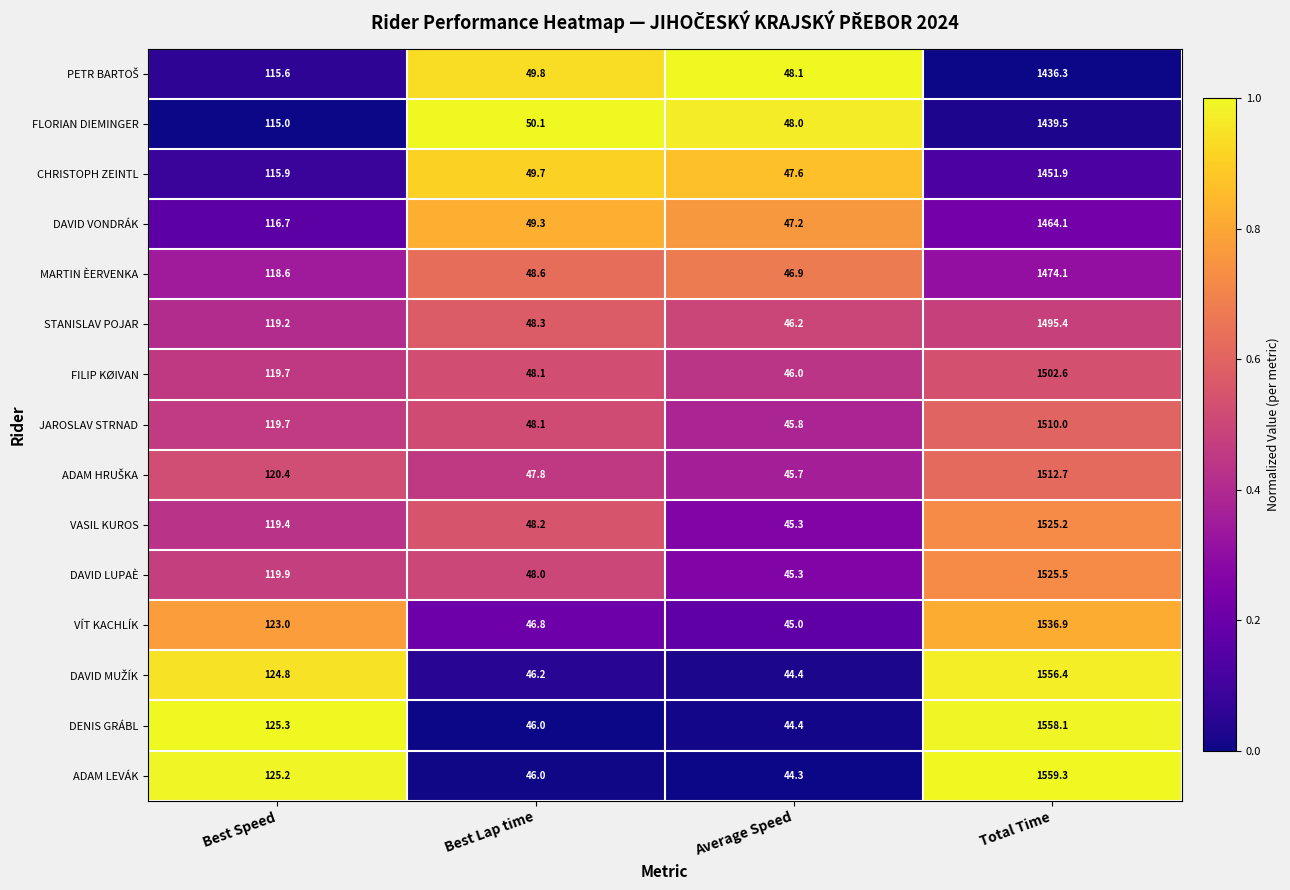

Where is MARTIN ÈERVENKA nearest to the value 760?

Best Speed